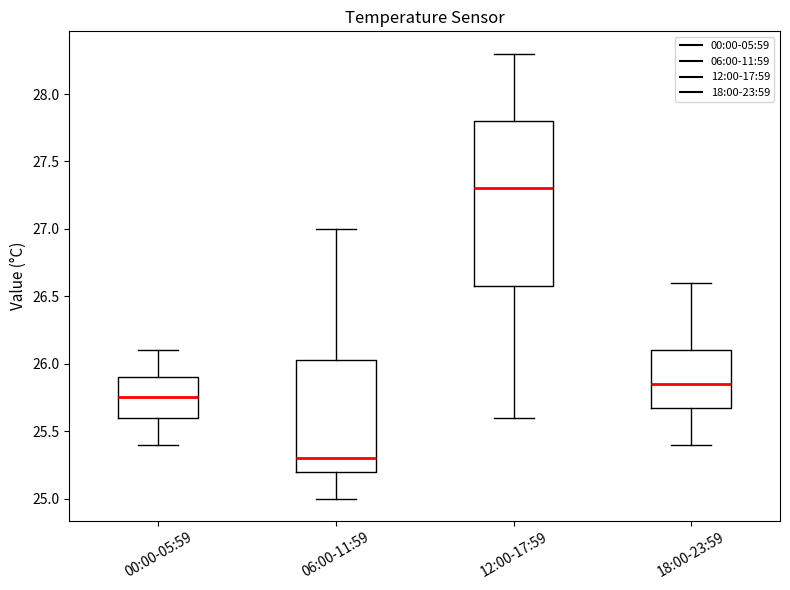

Which box has the highest median line?

12:00-17:59